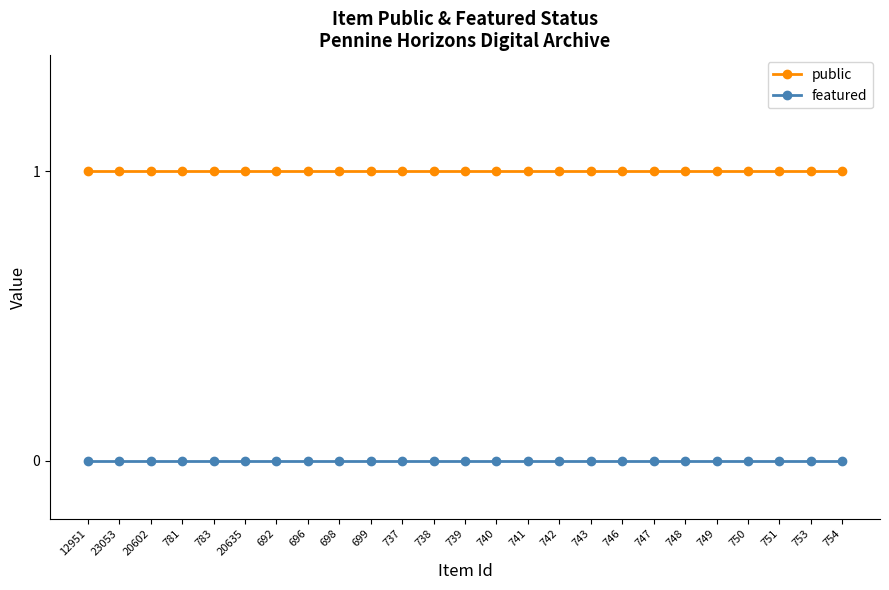

What is the label of the 7th point from the left?

692